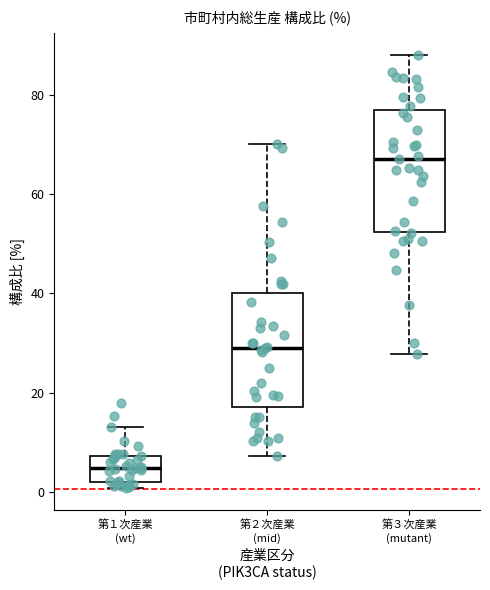

Reading left to right, read every box against the y-axis: the position of its median line, the range the box covers, and the ends of its whiskers. The values are not printed on the chart, so give them approximately, as read against the axis.

第１次産業 (wt): median 4, box 2 to 8, whiskers 0 to 14
第２次産業 (mid): median 30, box 18 to 40, whiskers 8 to 70
第３次産業 (mutant): median 68, box 52 to 76, whiskers 28 to 88